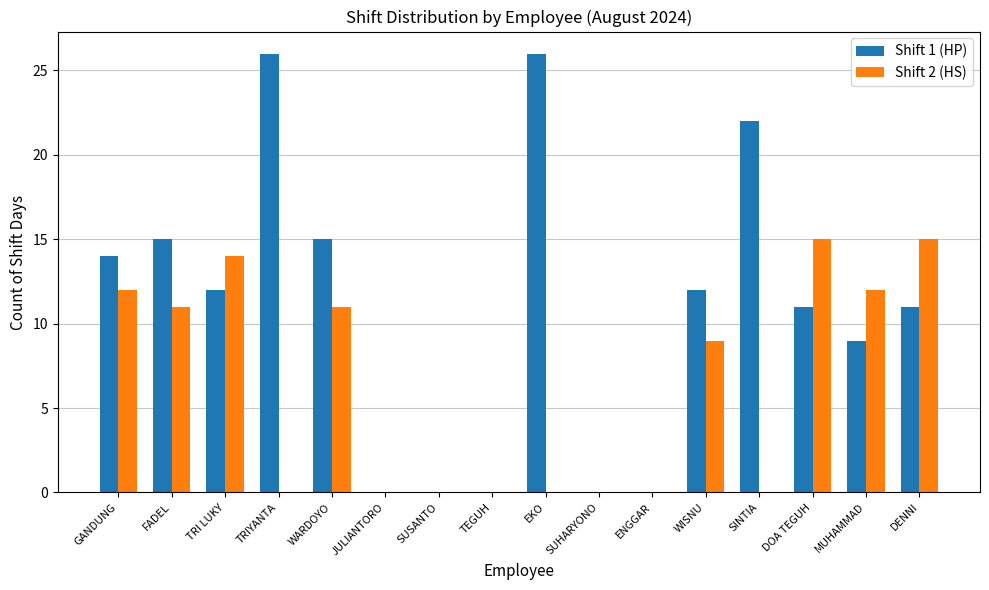

Which series has the largest total across all categories?

Shift 1 (HP)